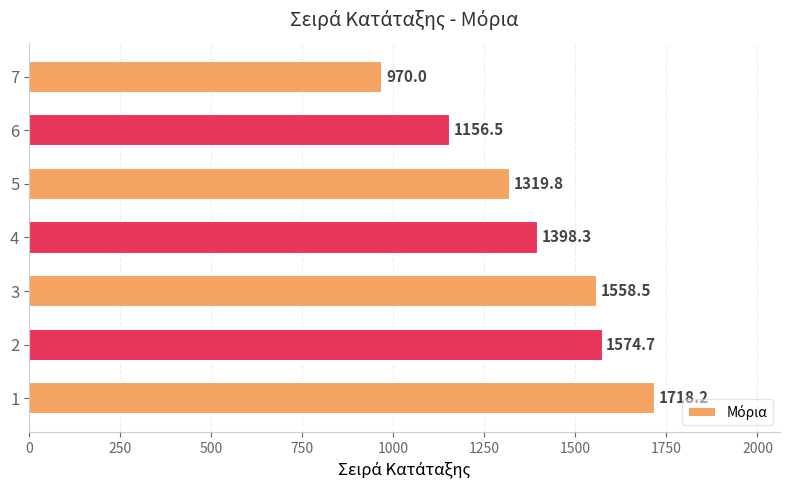

The value at 7 is 970.0. True or false?

True